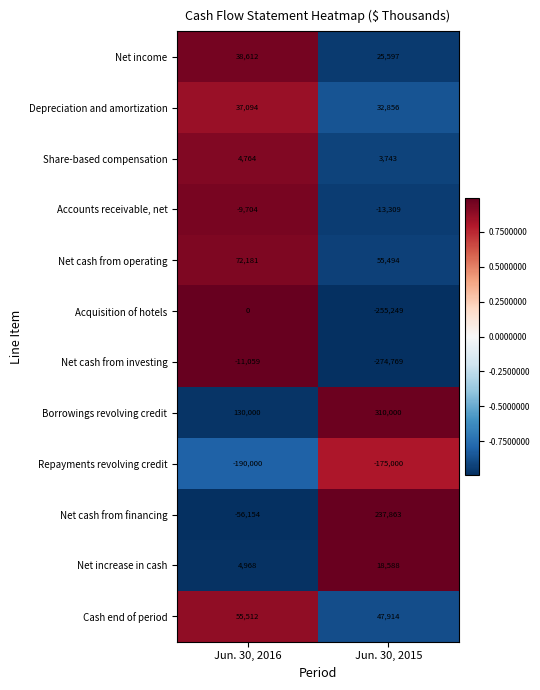

The Net cash from financing series shows 328130 at Jun. 30, 2015. True or false?

False